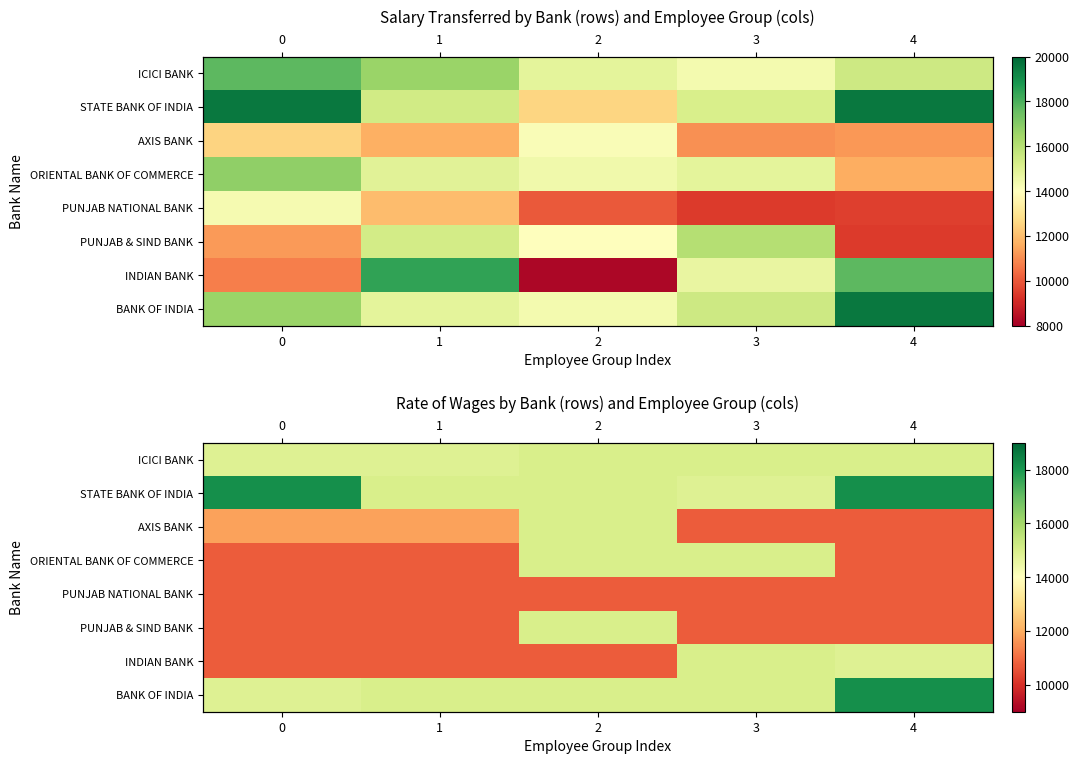

What is the spread (max minus min) of values at 0?

7427